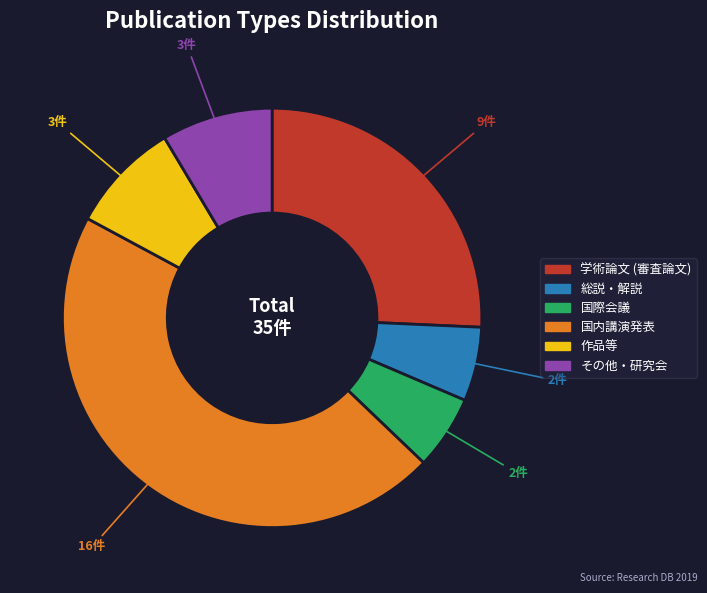

Between 国内講演発表 and 国際会議, which is larger?

国内講演発表